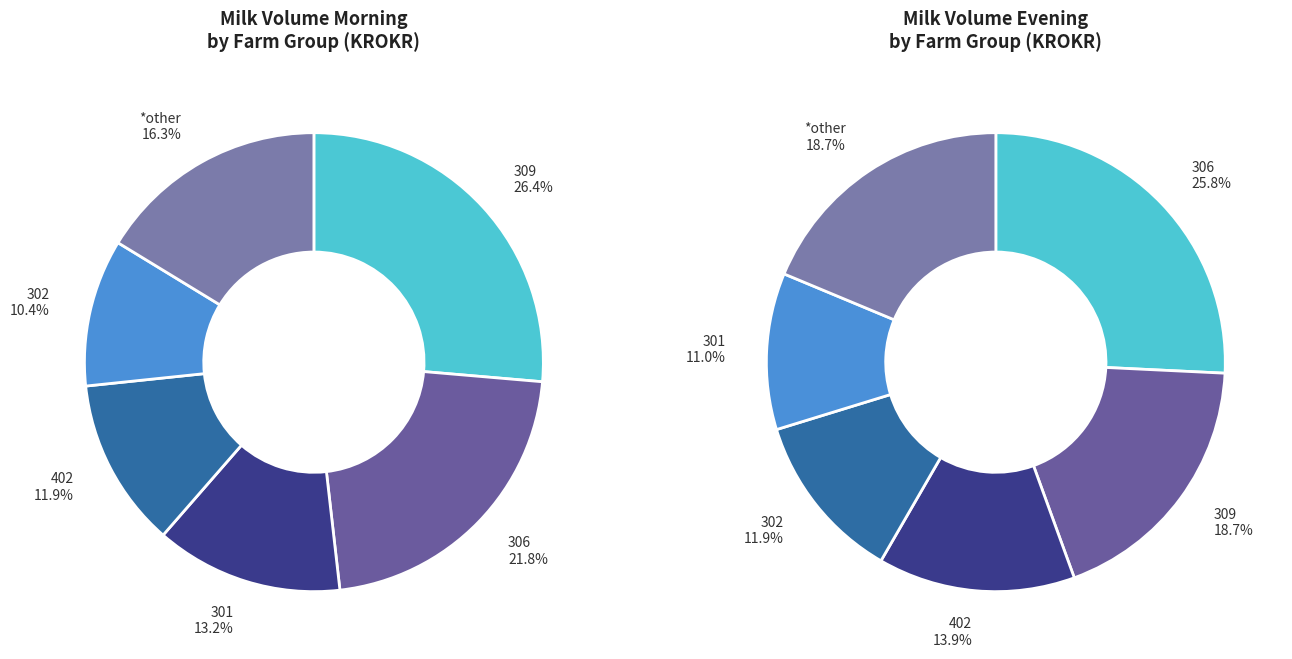

The KROKR 302 slice represents 13% of the pie. True or false?

False